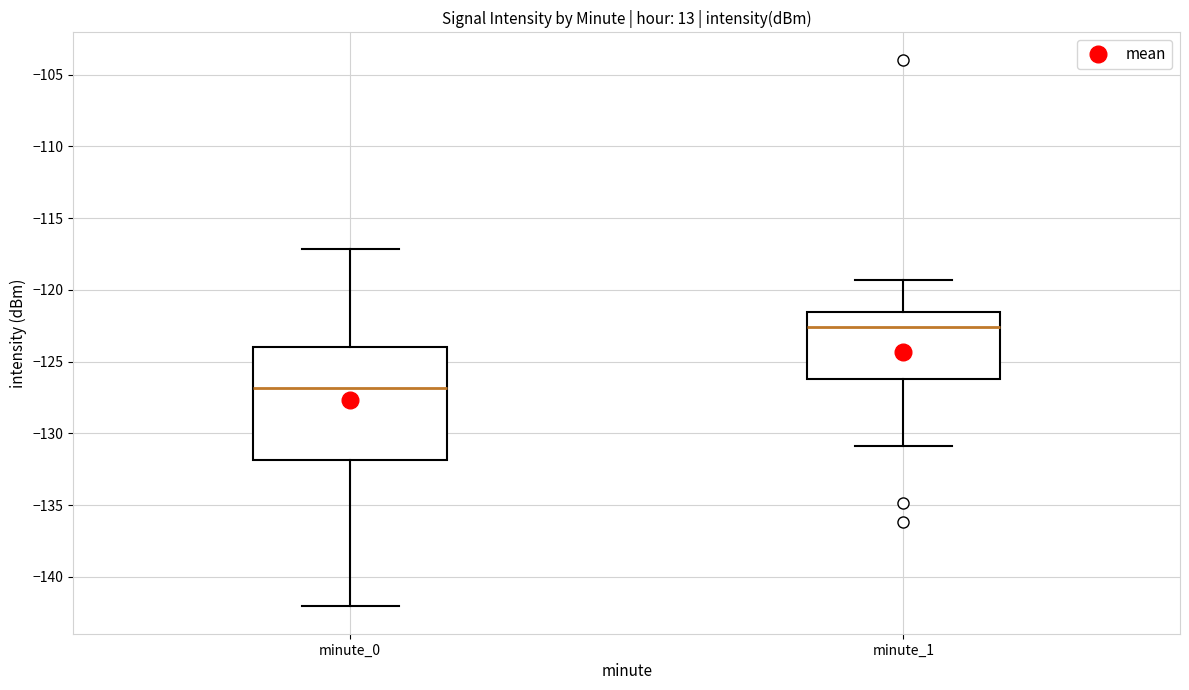

Reading left to right, read every box against the y-axis: the position of its median line, the range the box covers, and the ends of its whiskers. The values are not printed on the chart, so give them approximately, as read against the axis.

minute_0: median -127.0, box -132.0 to -124.0, whiskers -142.0 to -117.0
minute_1: median -122.5, box -126.0 to -121.5, whiskers -131.0 to -119.5